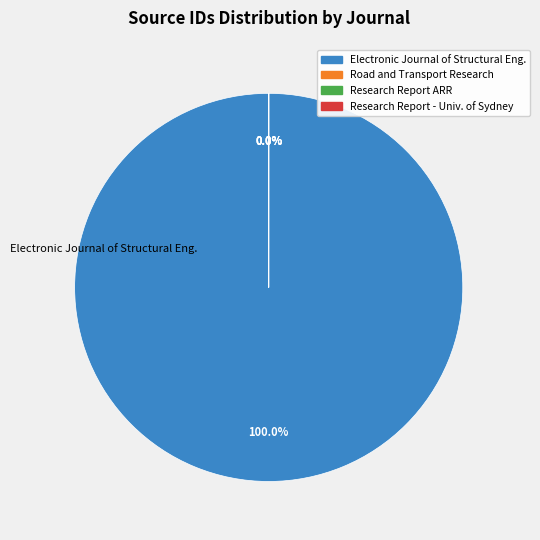

True or false: Research Report - University of Sydney accounts for 11% of the total.

False